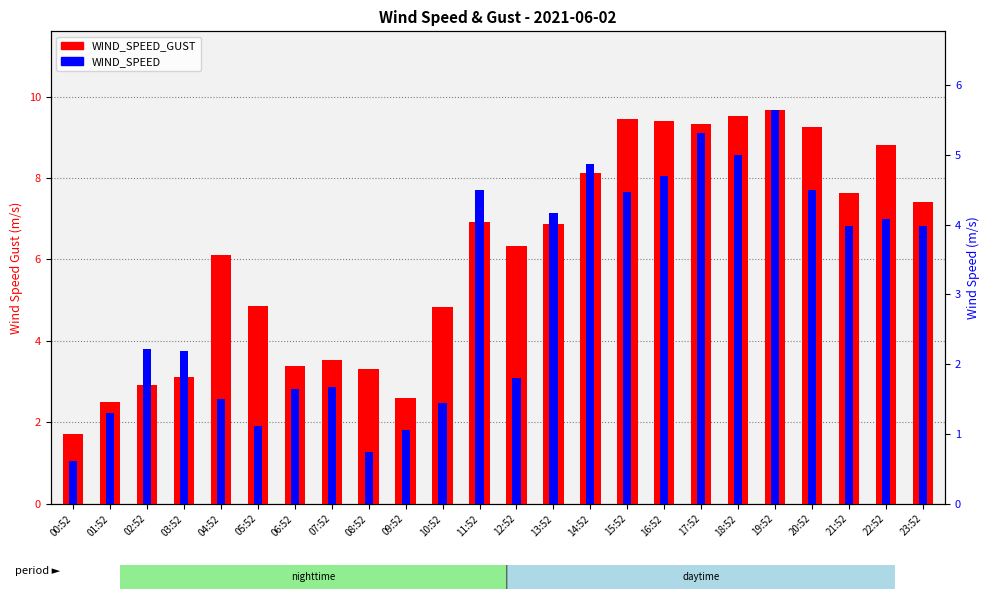

At which category does the chart reach its minimum across all series?

00:52